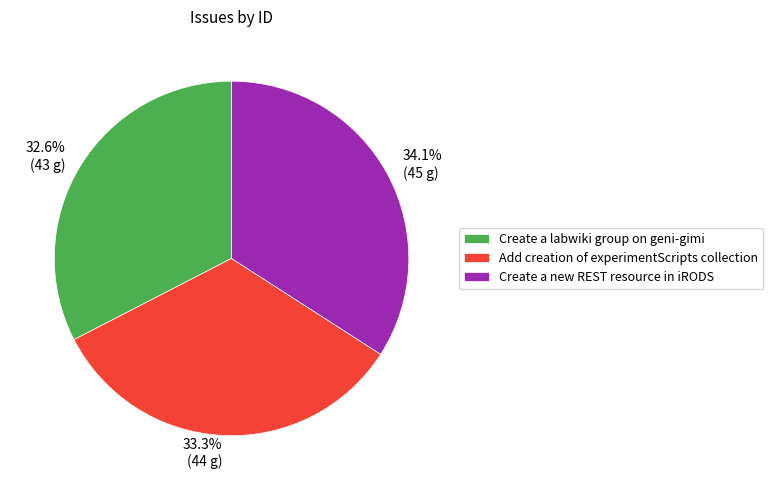

To the nearest percent, what portion does Add creation of experimentScripts collection represent?

33%